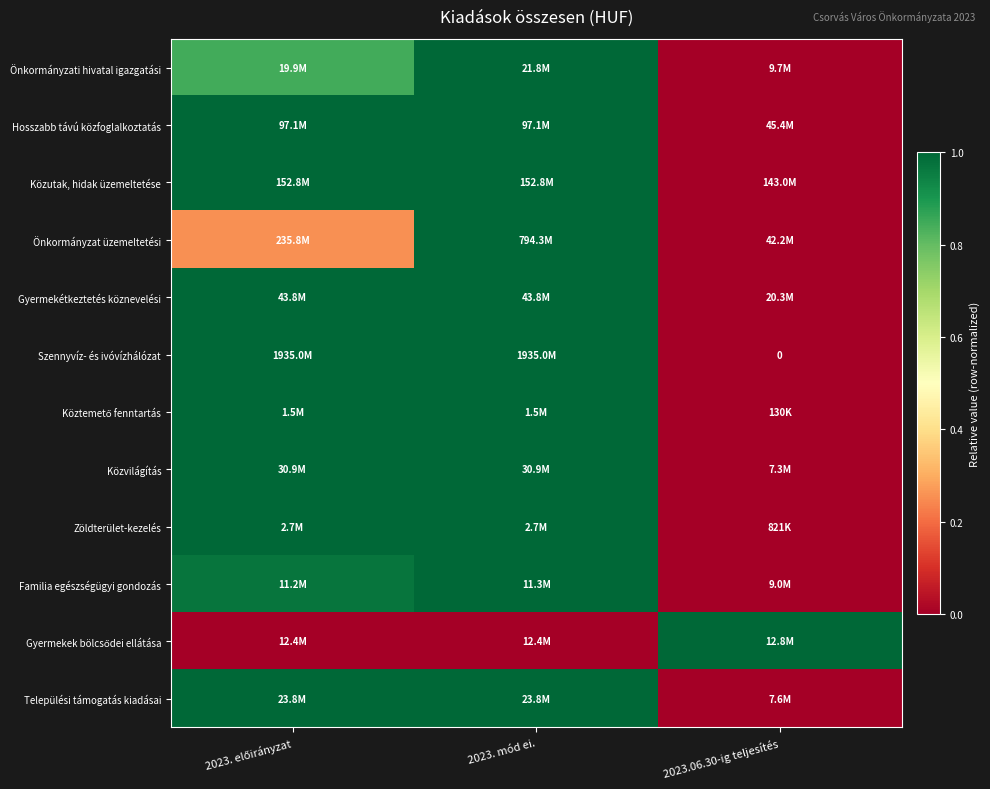

How many Közvilágítás values are between 0 and 1?

3